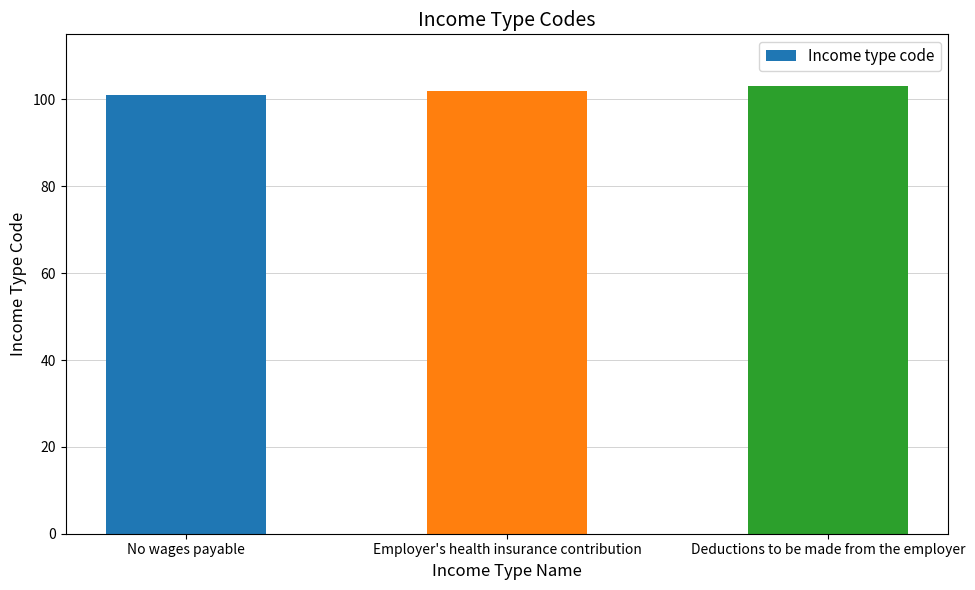

What is the value of the 3rd bar from the left?

103